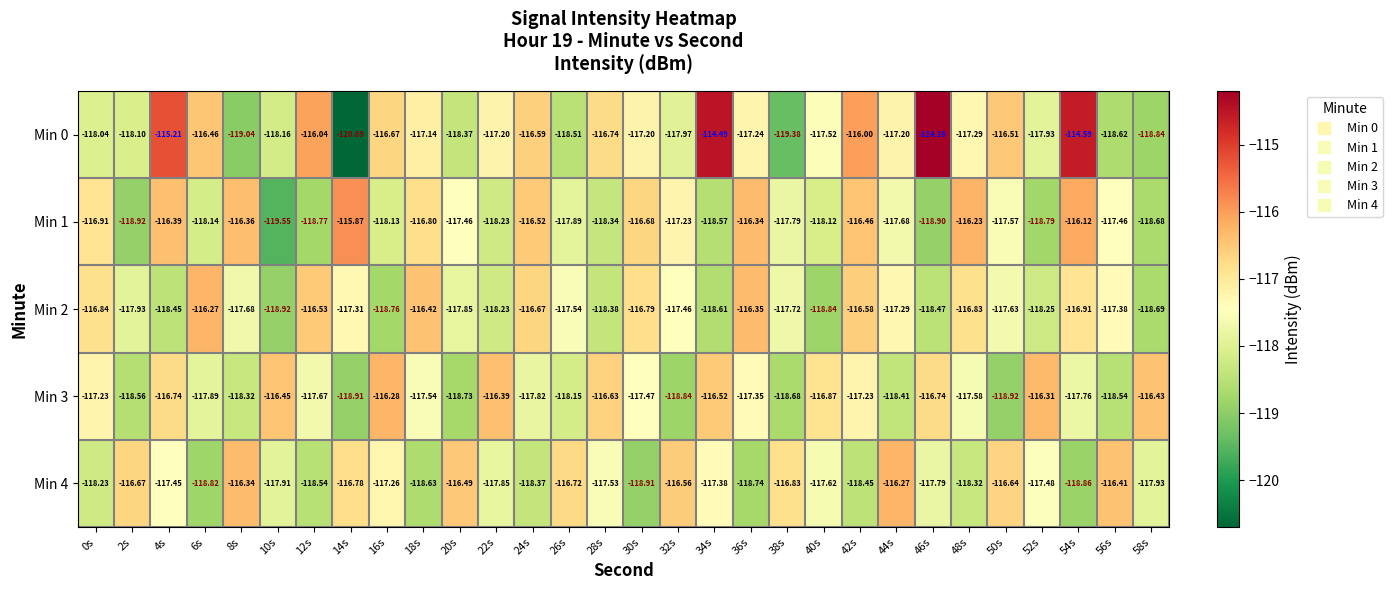

Is the value of Min 2 at 36s greater than the value of Min 3 at 36s?

Yes